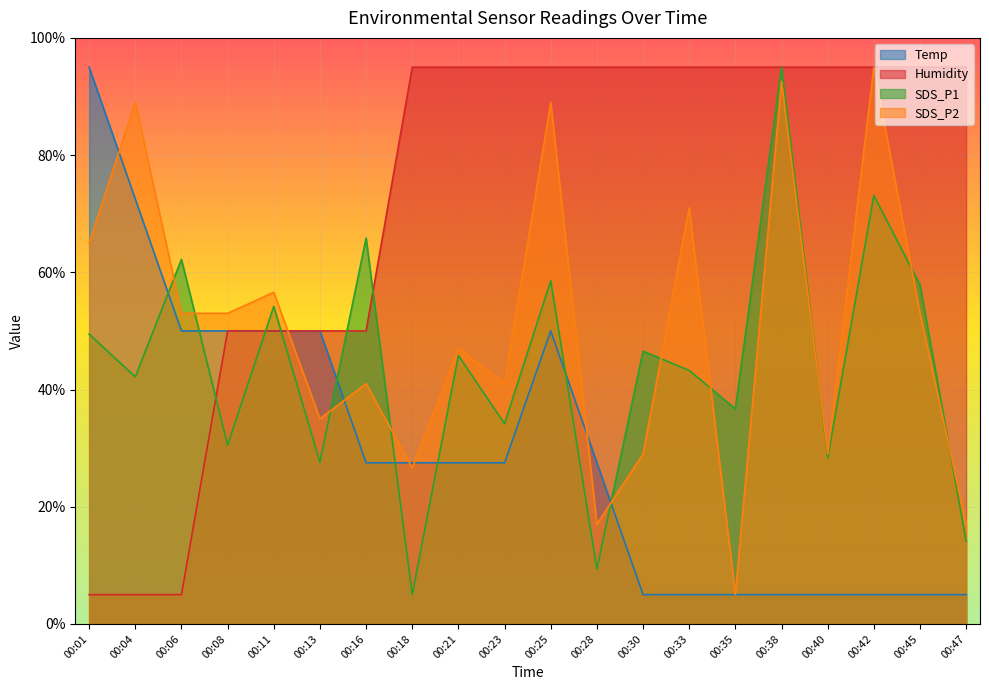

True or false: SDS_P2 has more than 2 points higher than both neighbors.

True